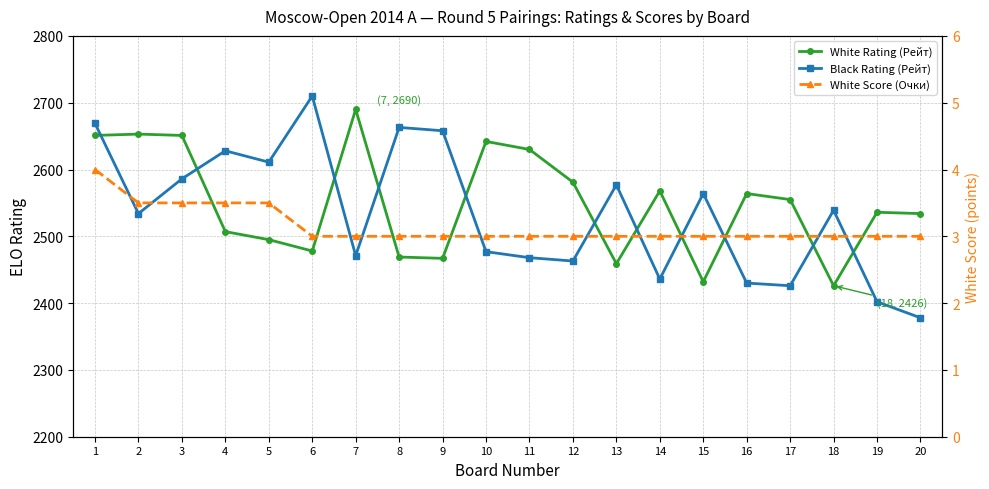

Is this an area chart (filled region under the line)?

No